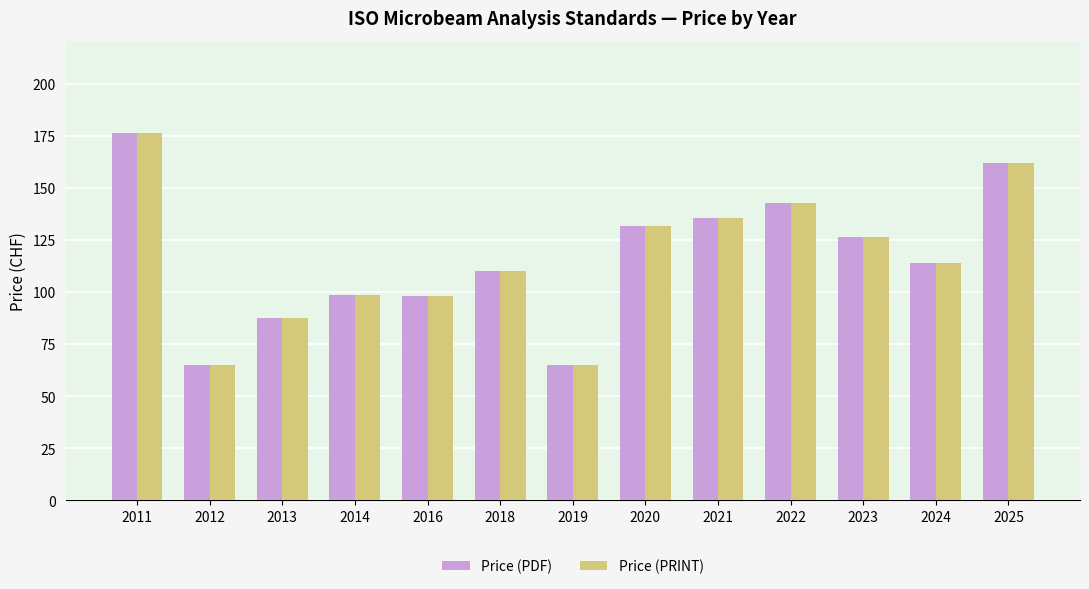

What is the value of the Price (PDF) bar at the 10th from the left?

143.0